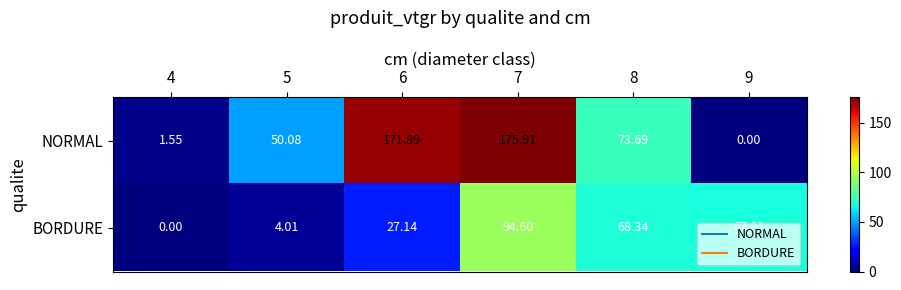

Rank the series by their maximum value, from lowest to highest.

BORDURE, NORMAL